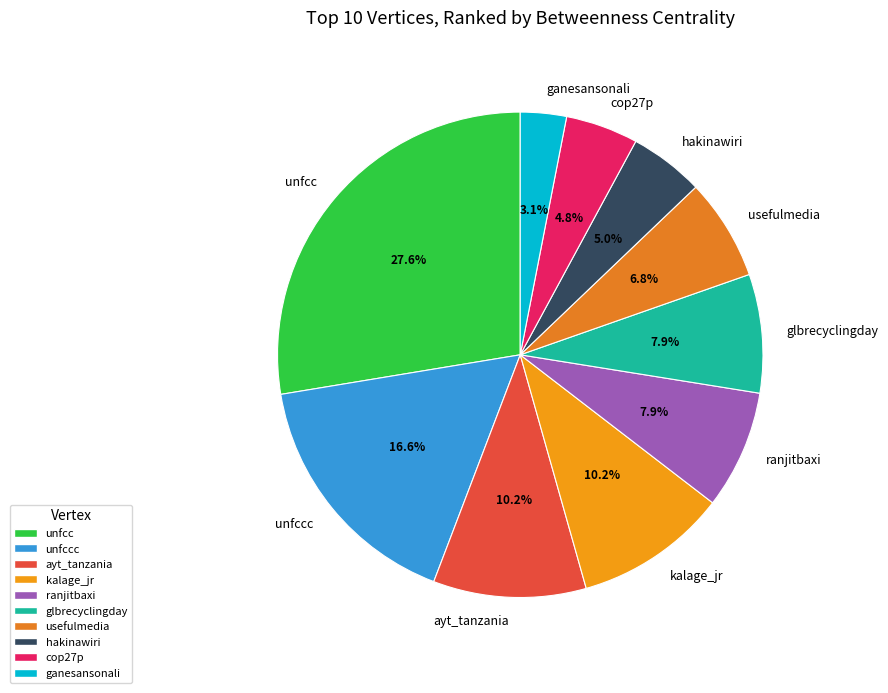

Approximately how many times larger is the value at usefulmedia compared to unfccc?

0.4